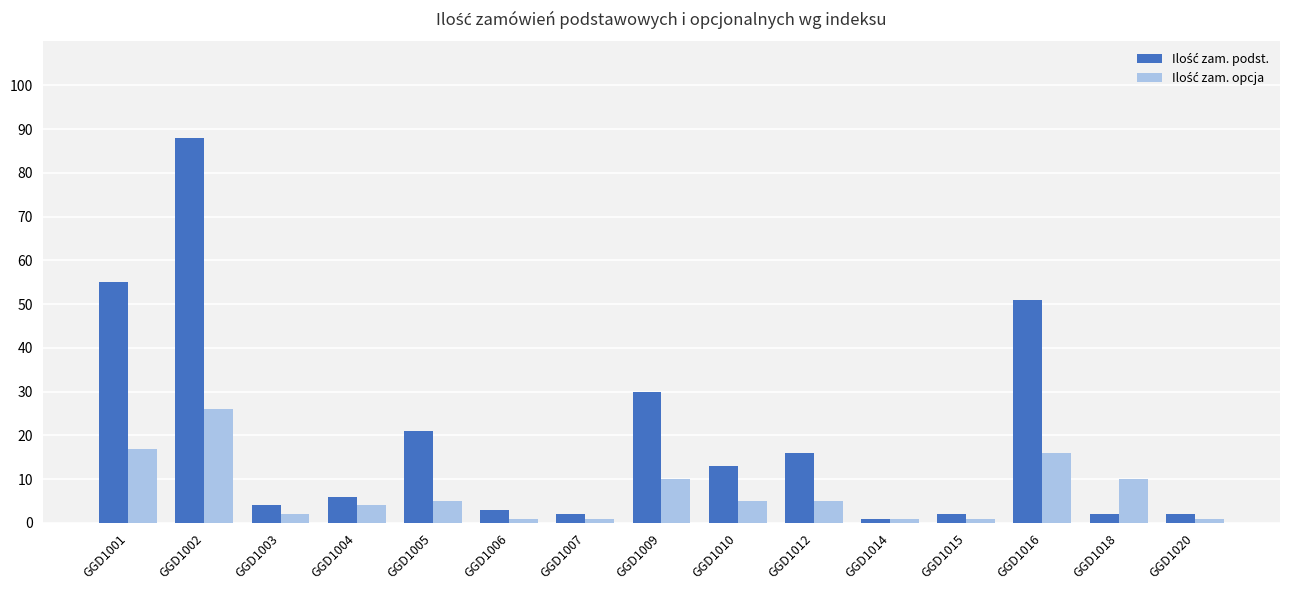

Does the chart contain stacked bars?

No